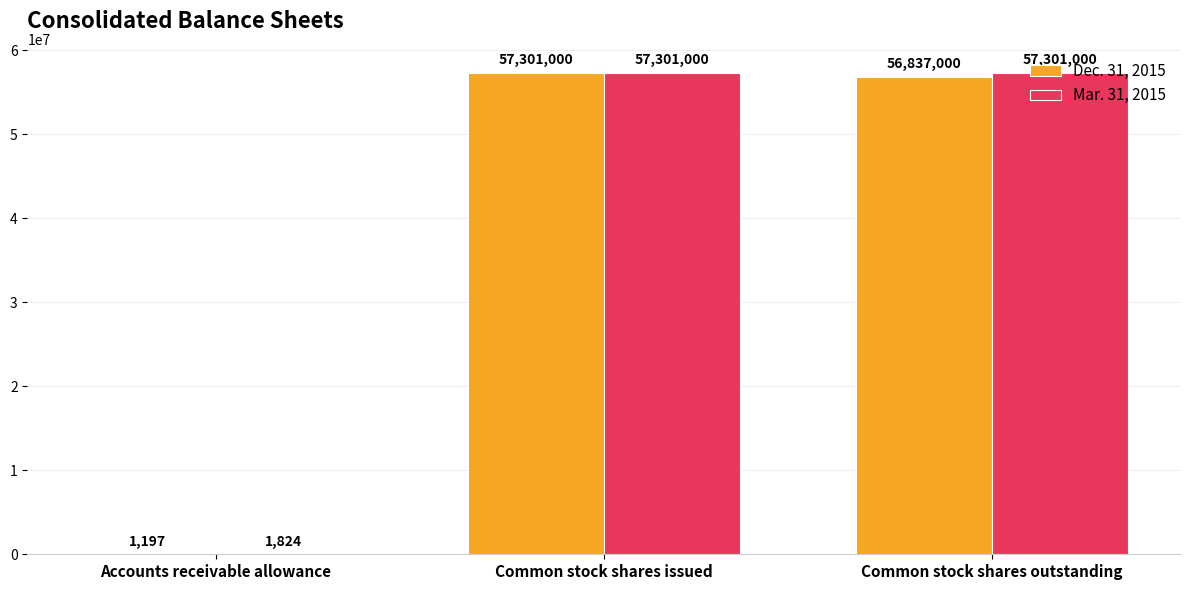

How many groups of bars are there?

3